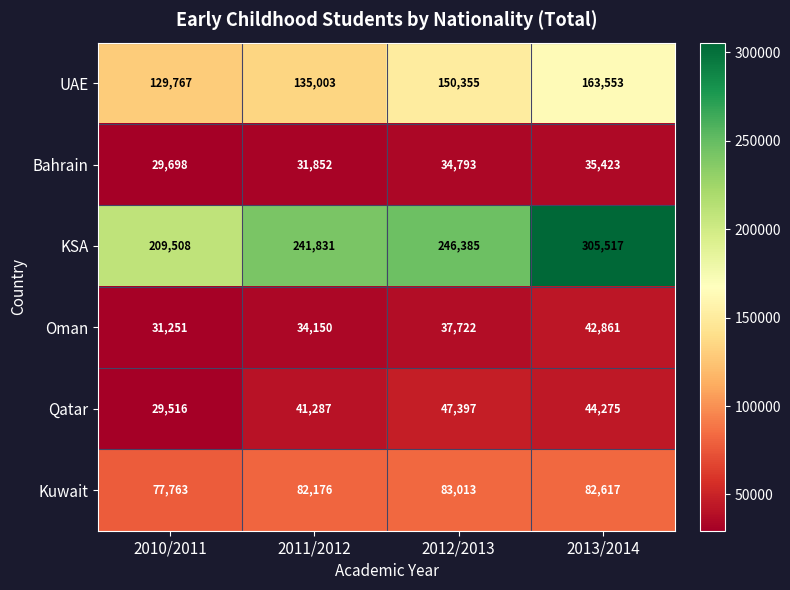

At which category is the sum across all series the highest?

2013/2014